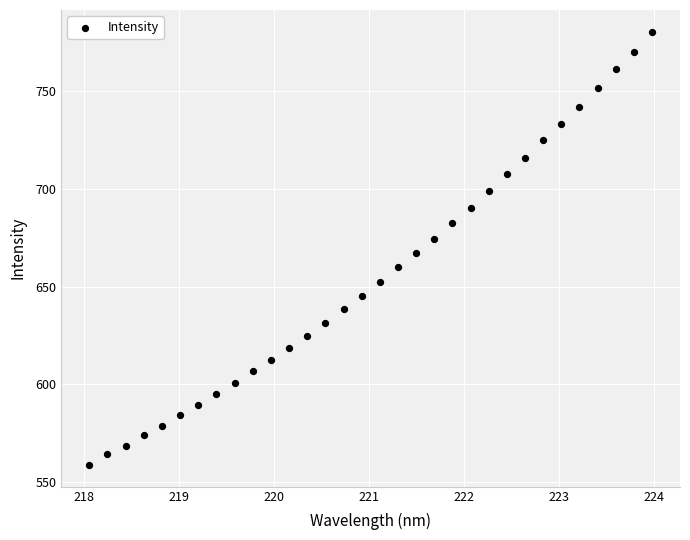

What is the range of X values (max minus min)?

5.9